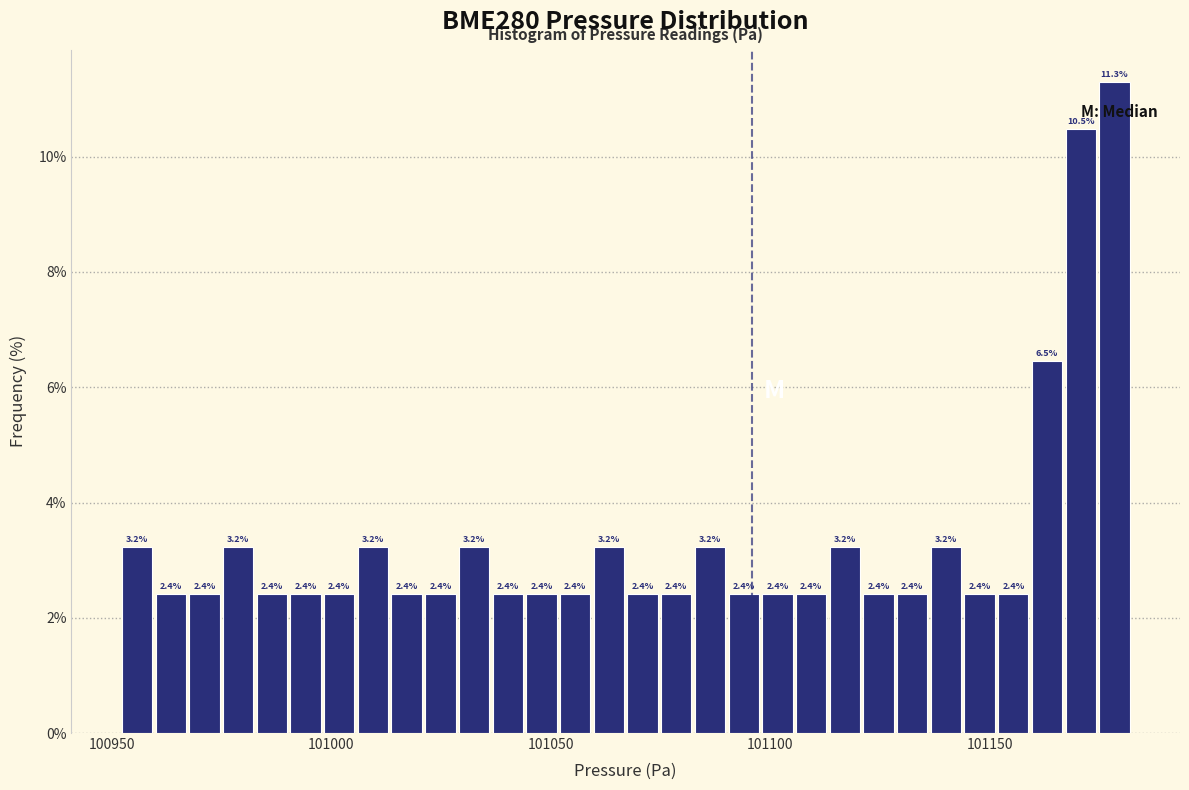

Read against the x-axis, roughly where is the centre of the tallest bar?

101180